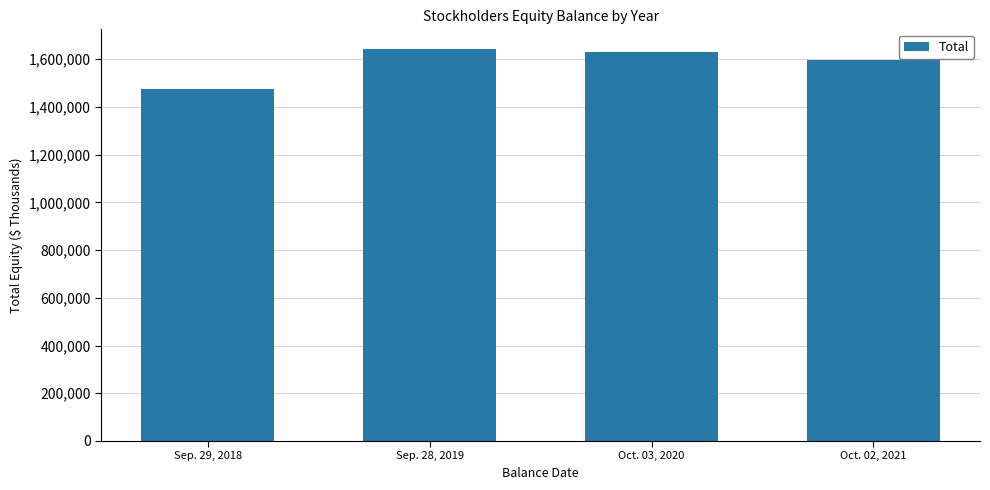

Which category has the lowest value across all series?

Sep. 29, 2018